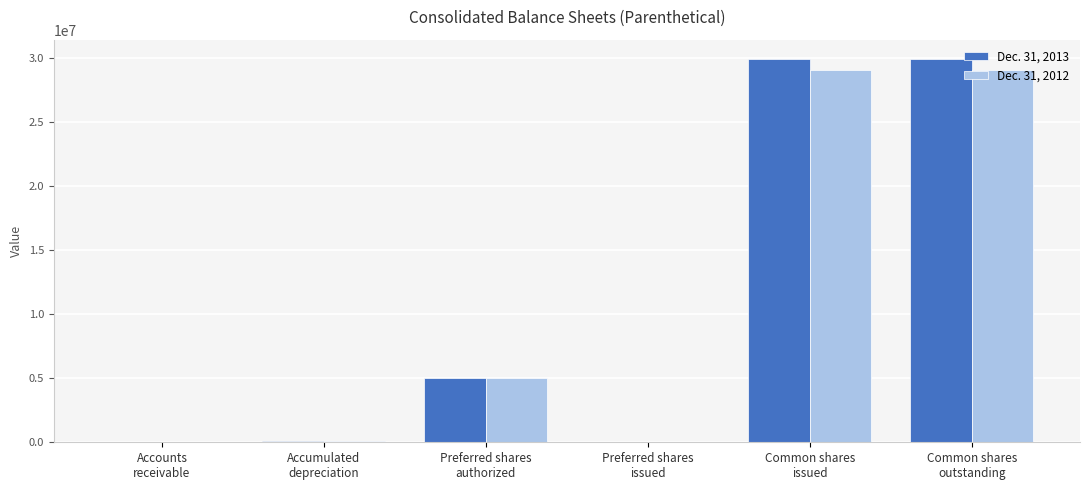

What is the difference between the second highest and second lowest values in the Dec. 31, 2013 series?

29920353